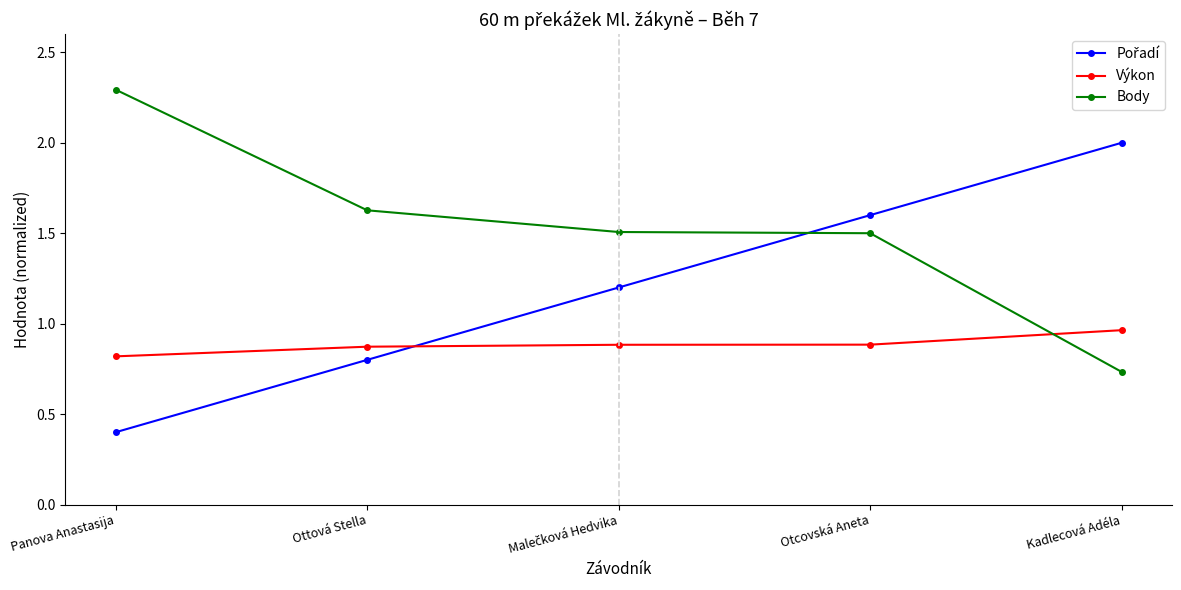

Where is Výkon nearest to the value 0?

Panova Anastasija